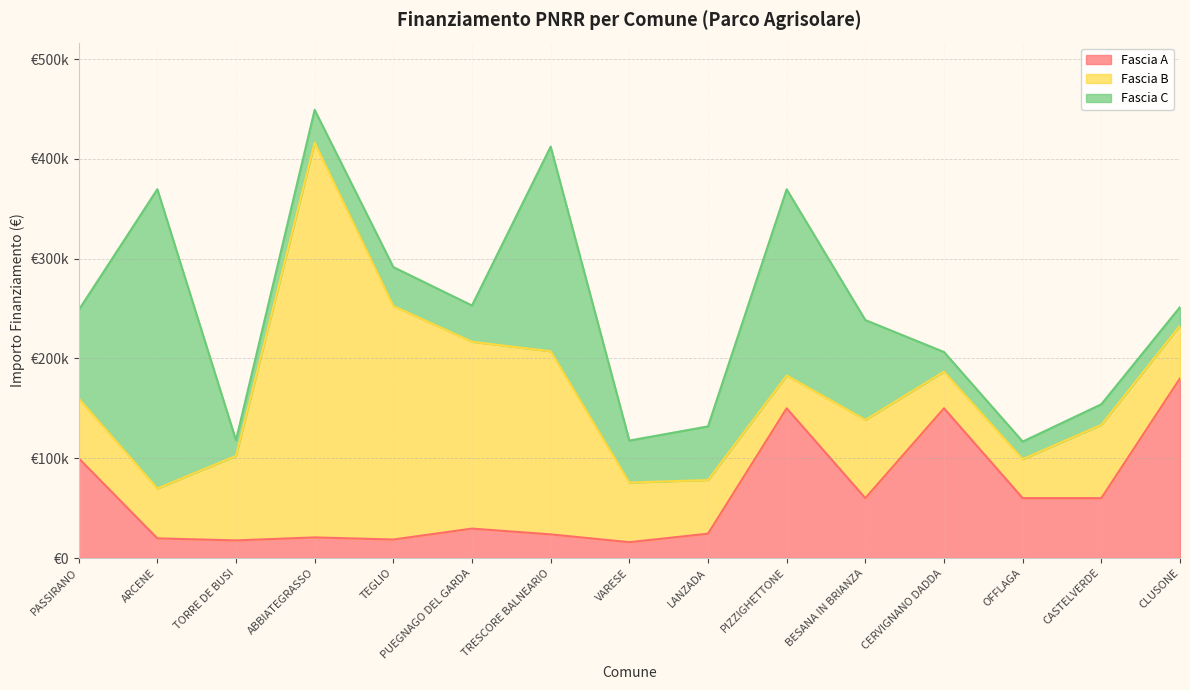

Which has a higher value, VARESE or TEGLIO?

TEGLIO